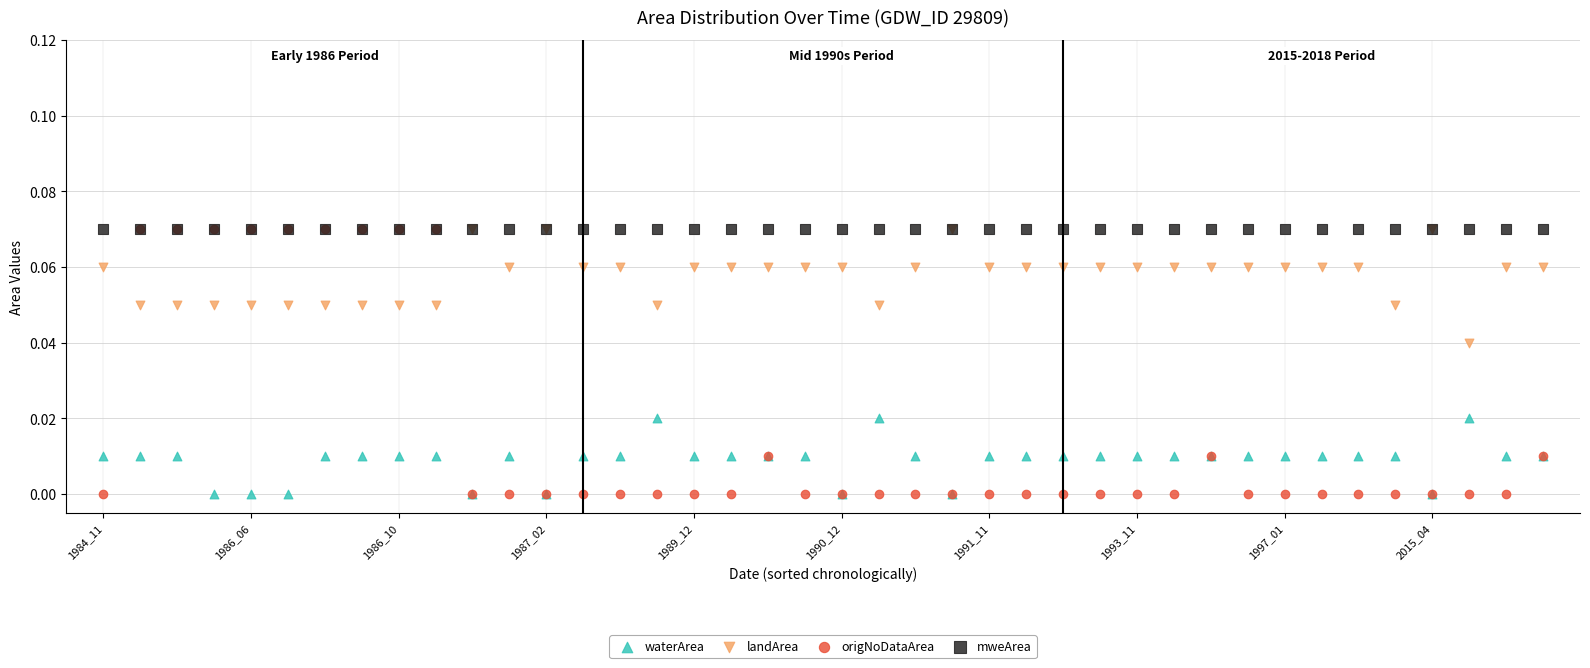

What are all the series names shown in the legend?

waterArea, landArea, origNoDataArea, mweArea